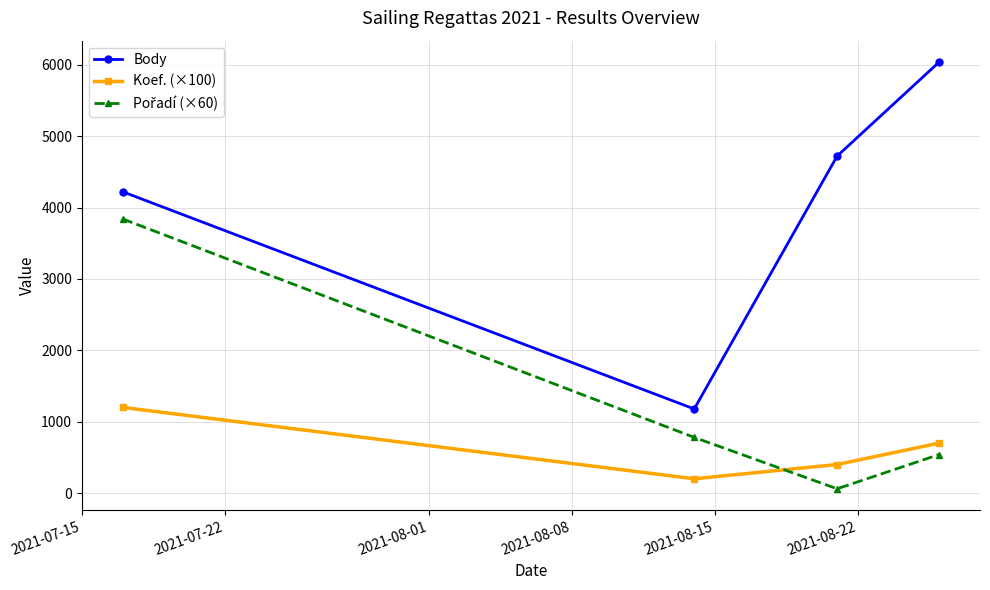

Which series has the widest spread of values?

Body